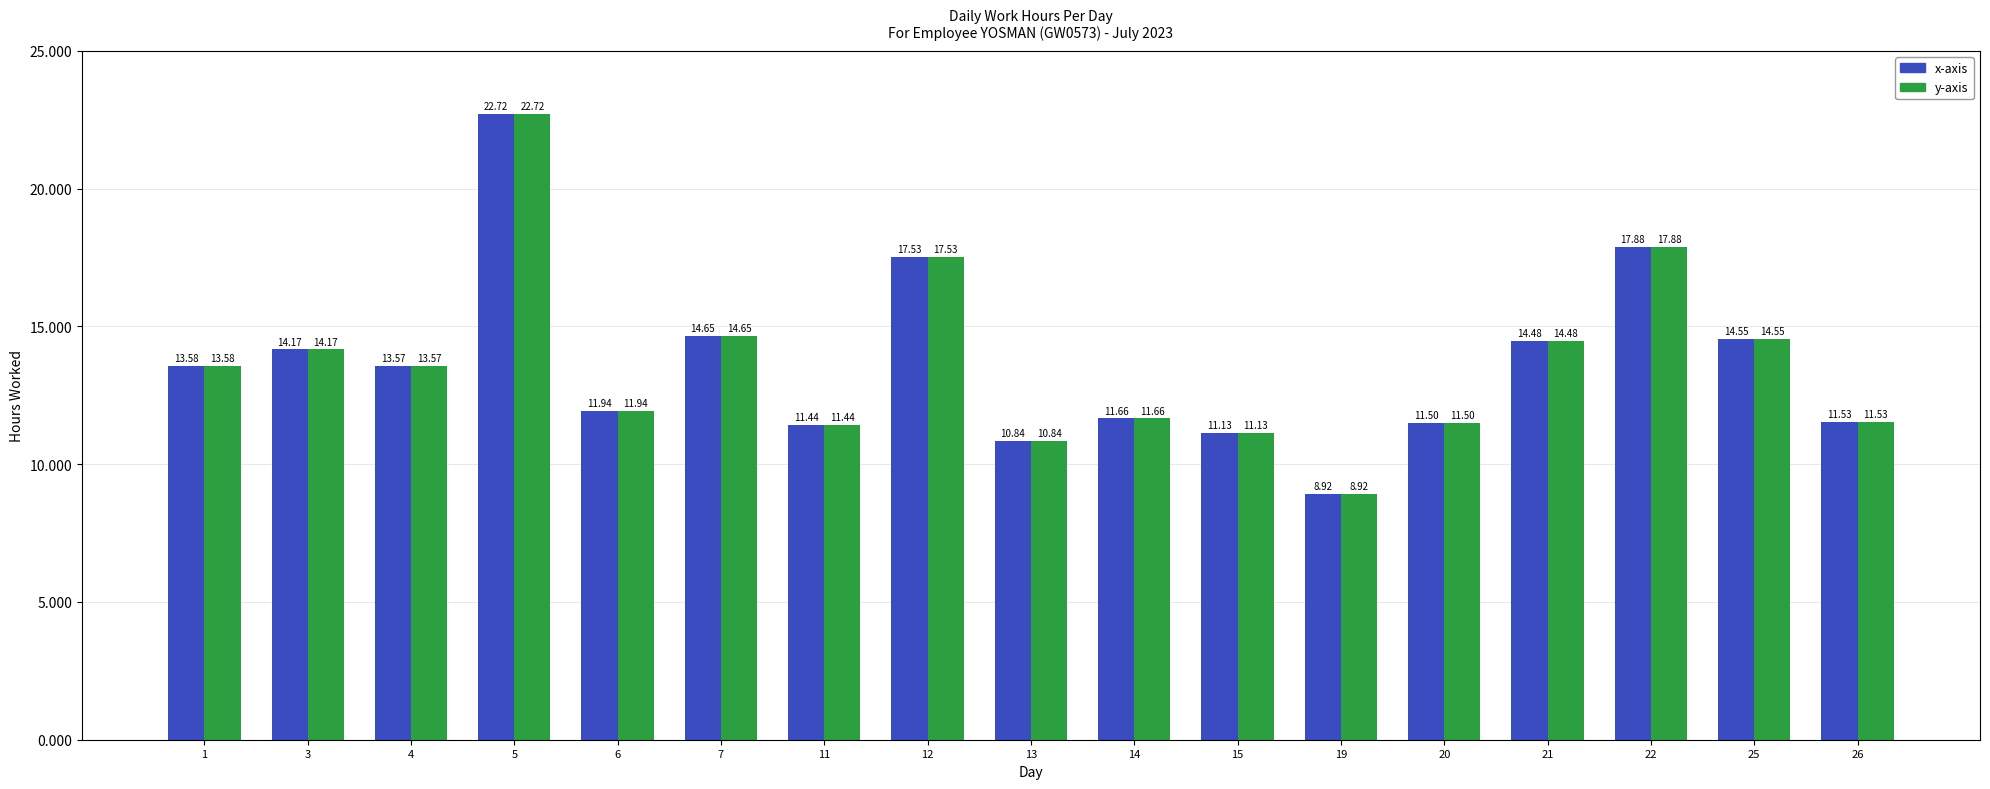

At which label does x-axis reach its minimum?

19